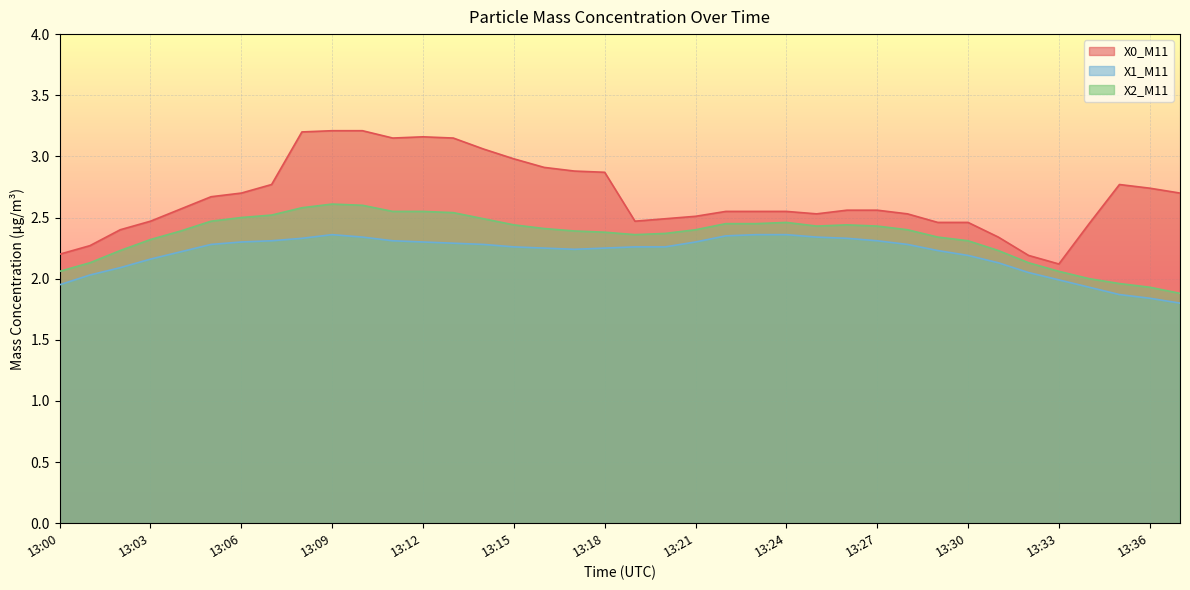

How many data points does each series have?

38